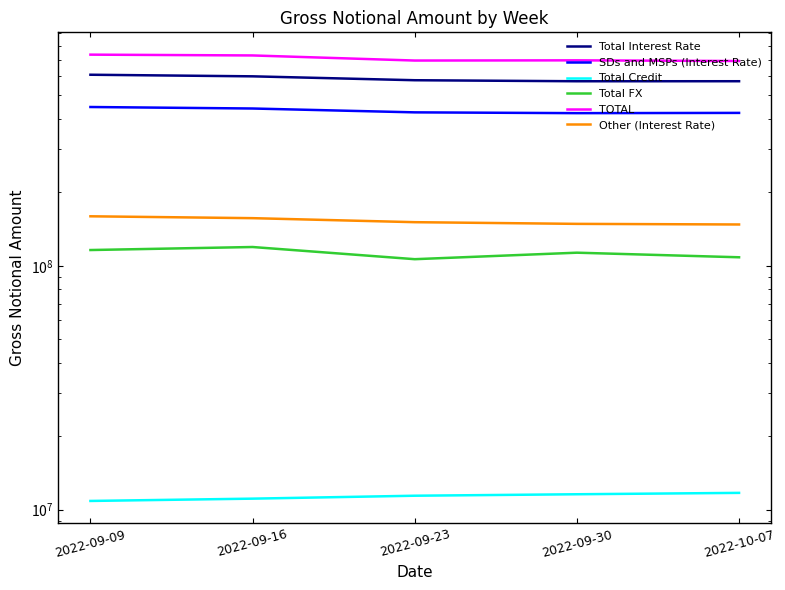

What is the average value of the Total Interest Rate series?

585077689